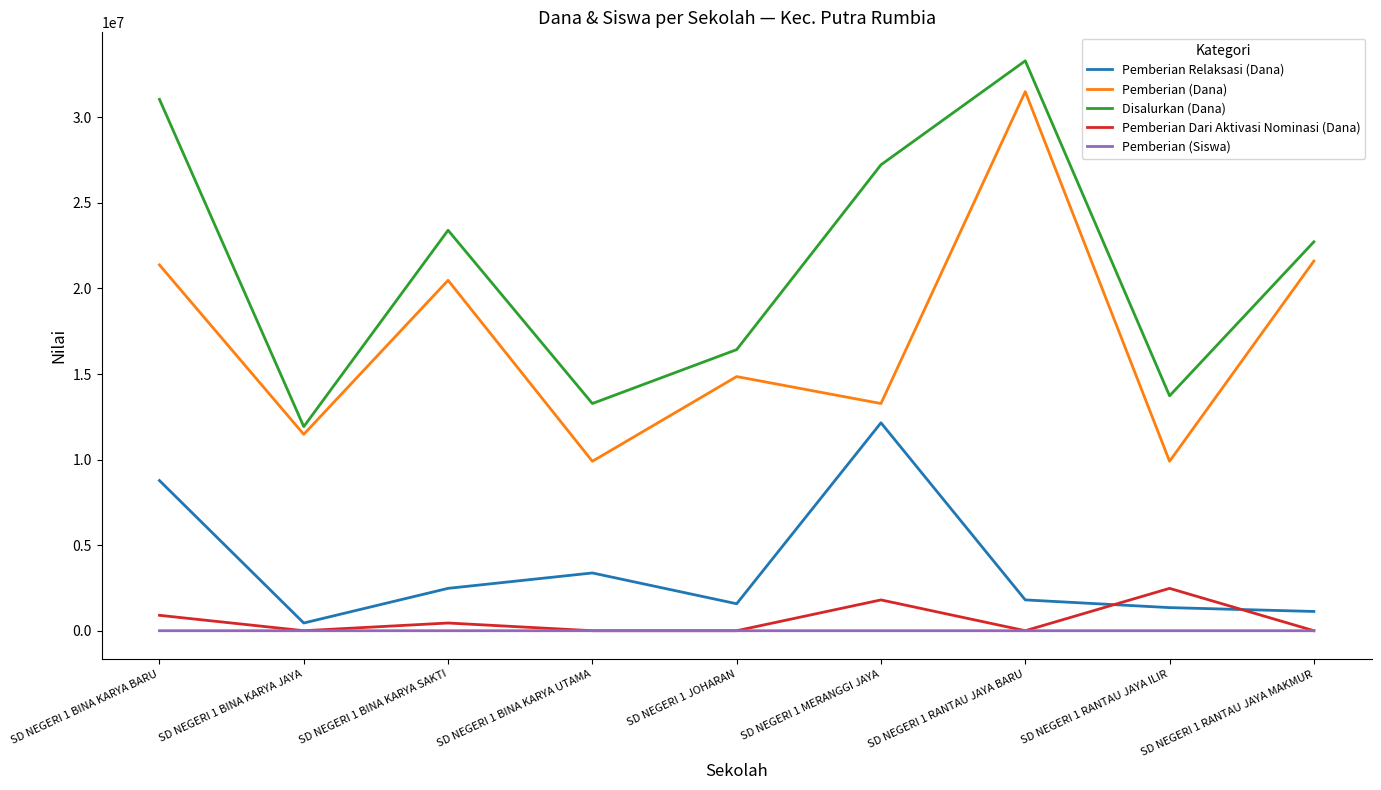

True or false: Pemberian Dari Aktivasi Nominasi (Dana) and Disalurkan (Dana) intersect in this chart.

False